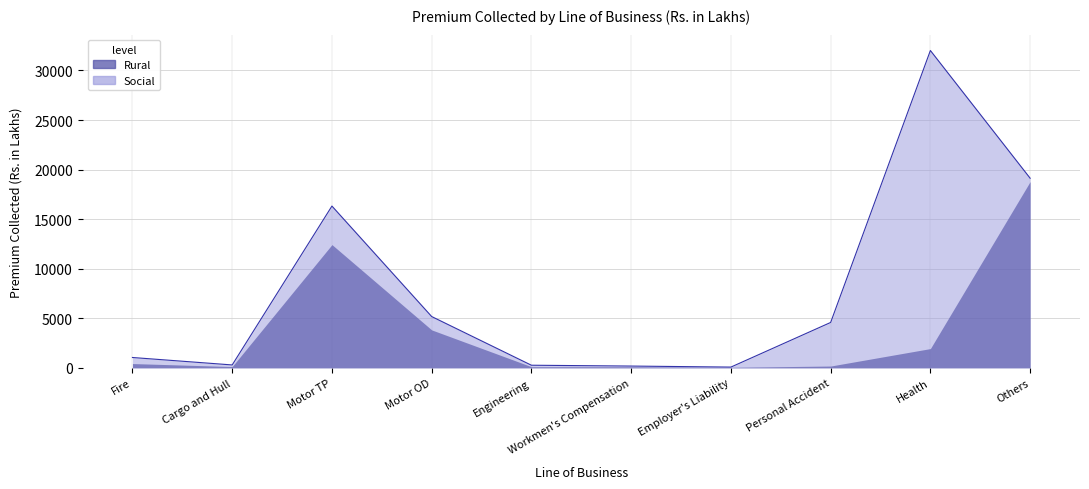

Which category has the lowest value in the Rural series?

Employer's Liability